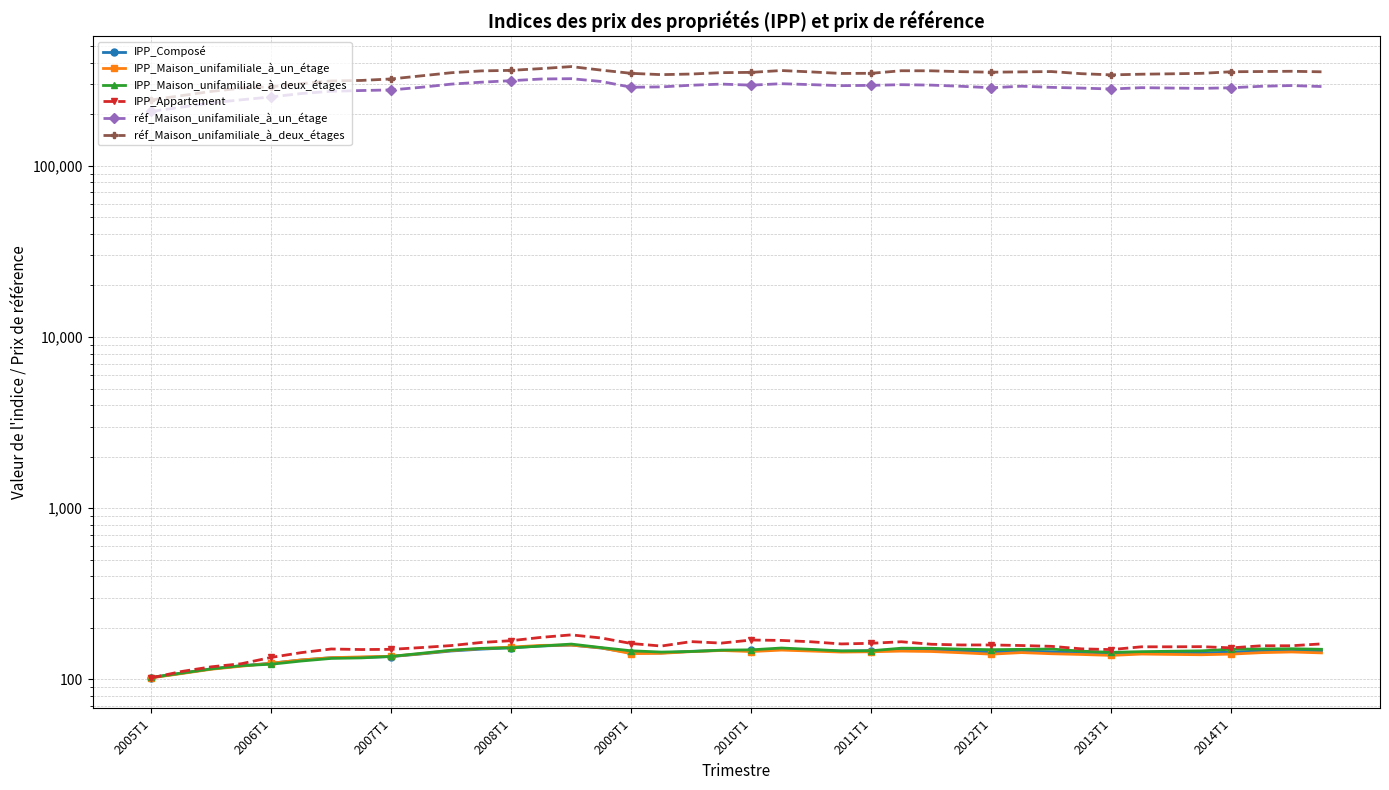

Reading left to right, transcribe all the data shown in this chart.

IPP_Composé: 102.4	108.5	115.2	120.0	124.3	129.8	133.8	134.5	135.9	140.8	146.5	150.2	153.0	156.8	158.6	152.4	142.8	142.7	145.8	147.8	147.5	150.5	148.4	146.3	147.0	149.3	148.7	146.6	144.3	146.2	145.0	142.7	141.1	143.1	143.2	142.6	144.3	146.6	148.0	146.6
IPP_Maison_unifamiliale_à_un_étage: 102.1	108.1	114.6	119.4	124.2	129.9	133.9	135.3	136.4	141.3	147.5	151.4	154.4	158.0	158.7	152.8	141.4	142.0	145.3	147.5	145.4	148.3	146.4	144.4	145.0	146.3	145.5	143.1	140.4	143.4	141.2	139.8	138.1	140.6	139.9	139.3	140.5	143.3	144.6	142.8
IPP_Maison_unifamiliale_à_deux_étages: 102.7	108.8	115.2	120.3	122.6	128.0	132.6	133.5	136.2	142.0	148.1	151.8	152.9	156.6	160.8	153.4	146.9	144.4	145.5	148.2	148.8	152.5	149.7	146.6	147.0	152.1	151.9	150.2	149.1	149.8	150.4	146.2	143.9	145.2	146.0	146.8	150.0	150.5	151.0	149.9
IPP_Appartement: 102.0	111.1	118.4	123.4	134.4	143.3	150.5	149.4	149.8	153.4	157.6	164.3	168.3	176.0	182.0	174.5	162.0	156.6	166.2	162.9	169.8	168.9	165.8	161.1	162.5	165.9	160.4	158.9	158.9	157.7	156.0	150.8	149.3	155.0	155.0	155.3	152.8	157.2	157.2	161.2
réf_Maison_unifamiliale_à_un_étage: 207800.0	220100.0	233300.0	243000.0	252600.0	264300.0	272500.0	275300.0	277600.0	287600.0	300100.0	308000.0	314300.0	321500.0	322900.0	310900.0	287700.0	289100.0	295600.0	300200.0	296000.0	301800.0	298000.0	293900.0	295200.0	297800.0	296100.0	291400.0	285700.0	291800.0	287300.0	284500.0	281000.0	286100.0	284600.0	283400.0	285800.0	291500.0	294400.0	290500.0
réf_Maison_unifamiliale_à_deux_étages: 242500.0	256900.0	272100.0	284100.0	289600.0	302300.0	313100.0	315300.0	321700.0	335400.0	349800.0	358500.0	361100.0	369800.0	379900.0	362200.0	346900.0	340900.0	343700.0	350100.0	351500.0	360300.0	353600.0	346400.0	347100.0	359300.0	358900.0	354700.0	352300.0	353800.0	355300.0	345300.0	339800.0	342900.0	344800.0	346900.0	354400.0	355500.0	356700.0	354100.0